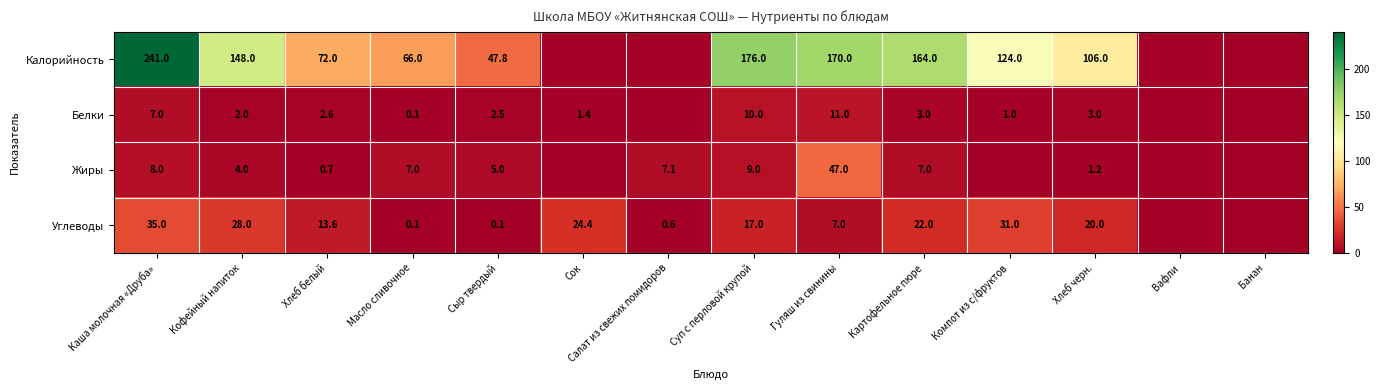

The Жиры series shows 5.9 at Кофейный напиток. True or false?

False